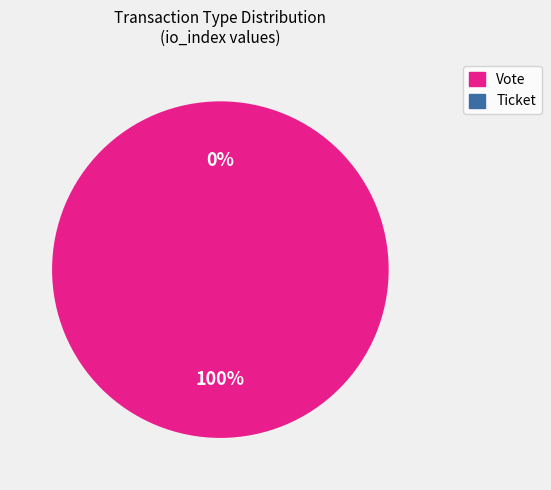

To the nearest percent, what portion does Vote (io_index=1) represent?

100%